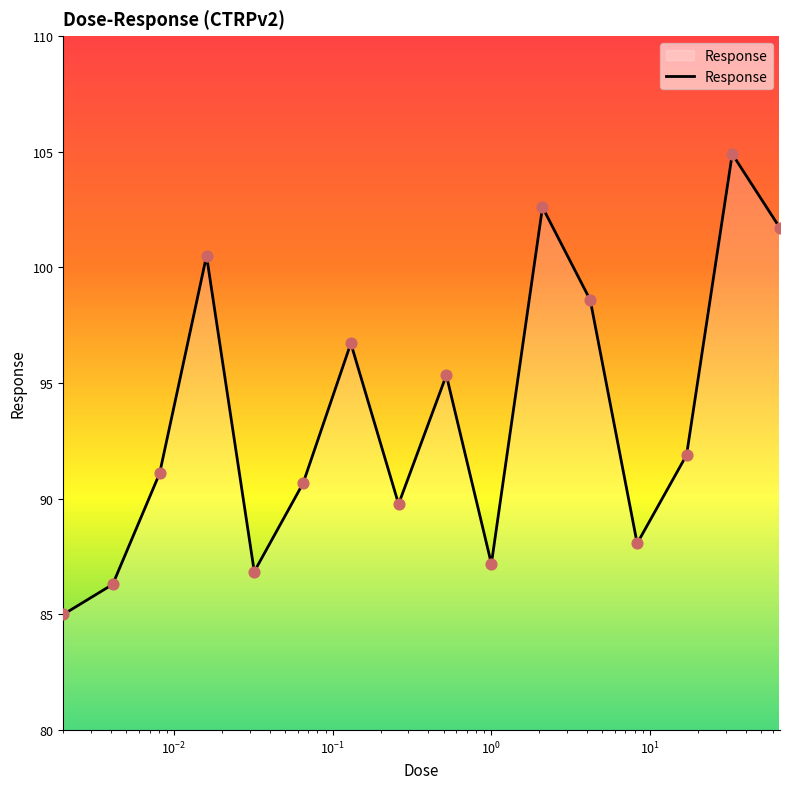

What is the minimum value shown in the chart?

85.0